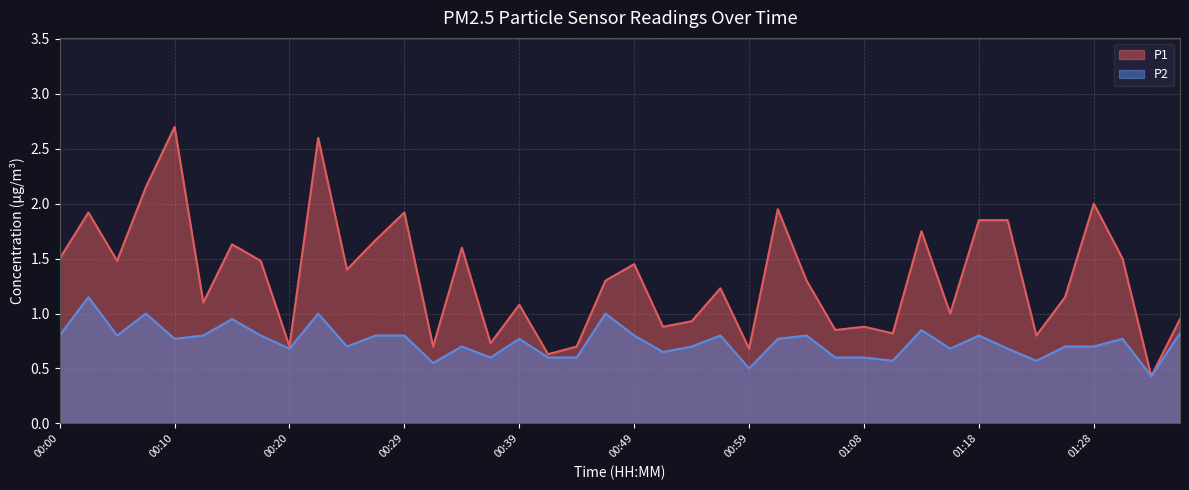

What is the value of the P2 point at the 39th from the left?

0.4